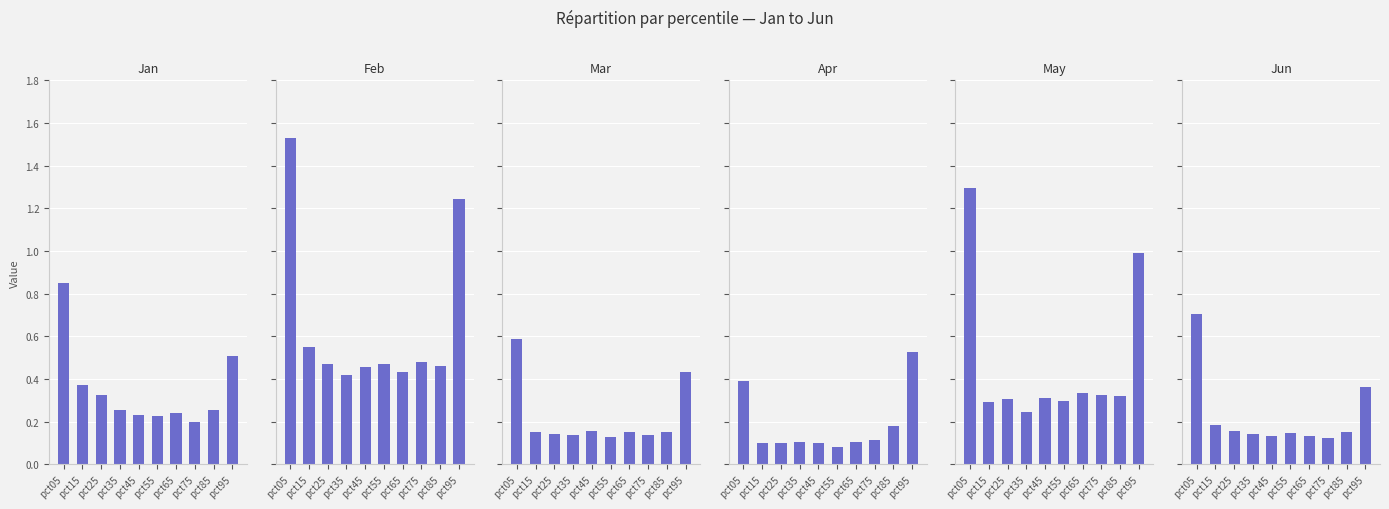

Reading left to right, extract all data points from this chart.

Jan: 0.8	0.4	0.3	0.3	0.2	0.2	0.2	0.2	0.3	0.5
Feb: 1.5	0.5	0.5	0.4	0.5	0.5	0.4	0.5	0.5	1.2
Mar: 0.6	0.1	0.1	0.1	0.2	0.1	0.2	0.1	0.2	0.4
Apr: 0.4	0.1	0.1	0.1	0.1	0.1	0.1	0.1	0.2	0.5
May: 1.3	0.3	0.3	0.2	0.3	0.3	0.3	0.3	0.3	1.0
Jun: 0.7	0.2	0.2	0.1	0.1	0.1	0.1	0.1	0.2	0.4